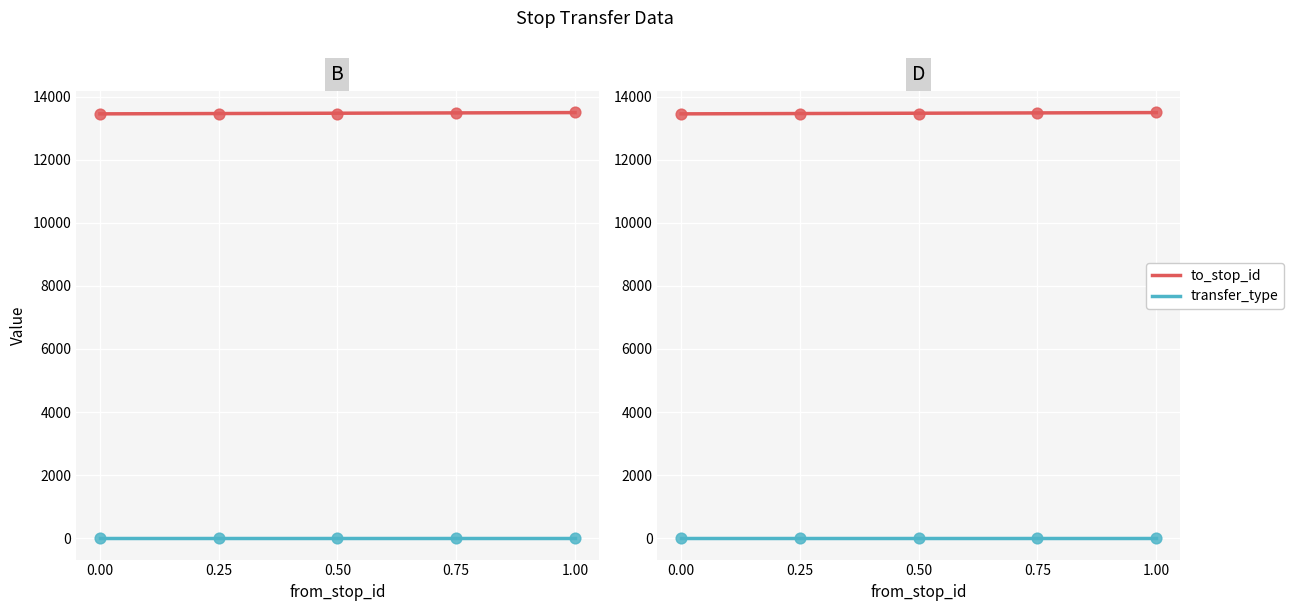

What is the change in value from 0.25 to 1.00?

+38